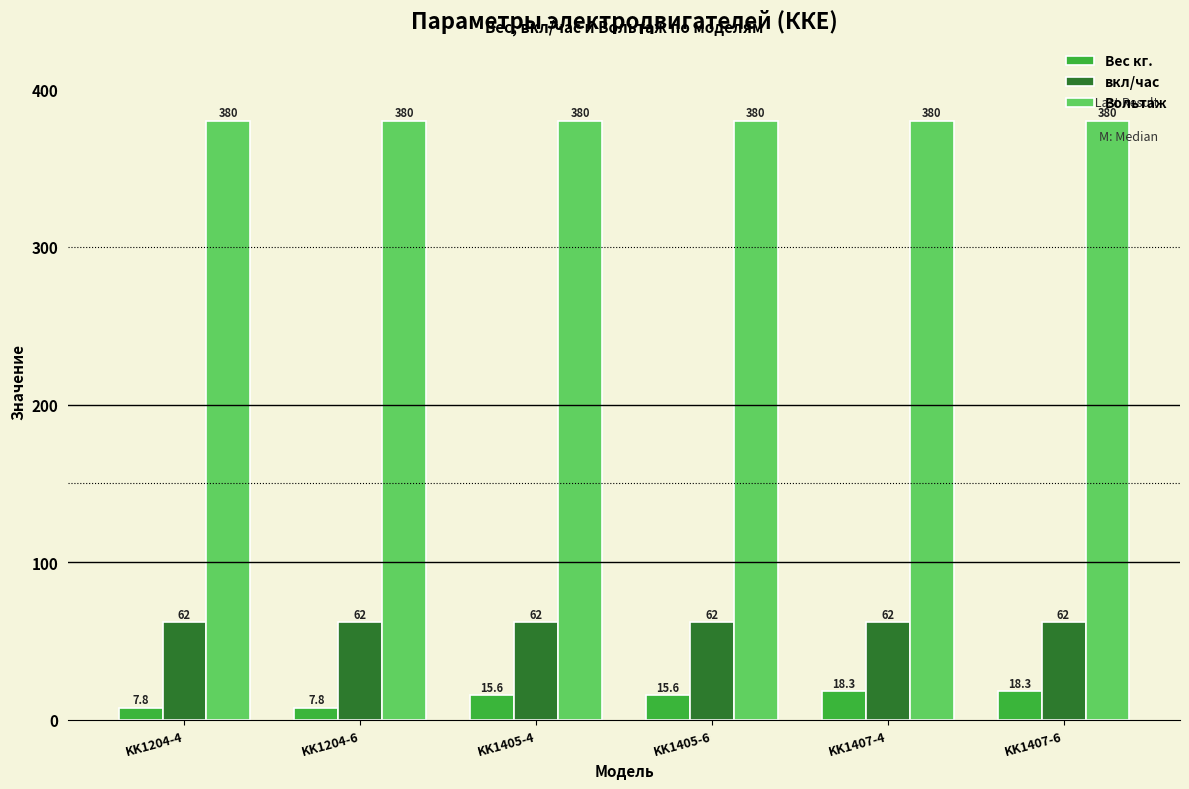

At how many categories does at least one series exceed 110?

6